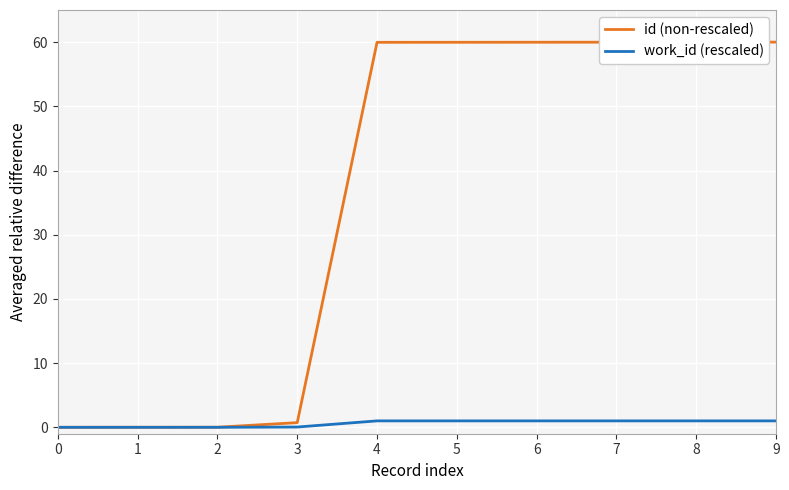

True or false: id (non-rescaled) has a value of 28.3 at 7.

False